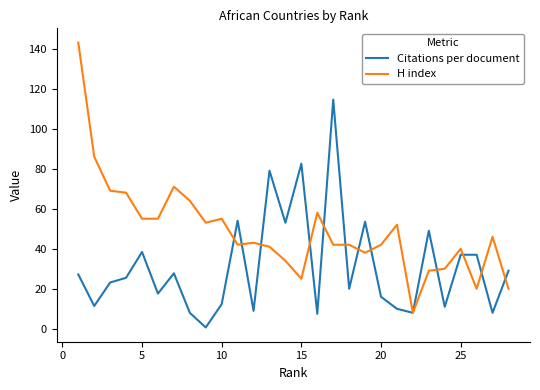

Which series has the largest total across all categories?

H index